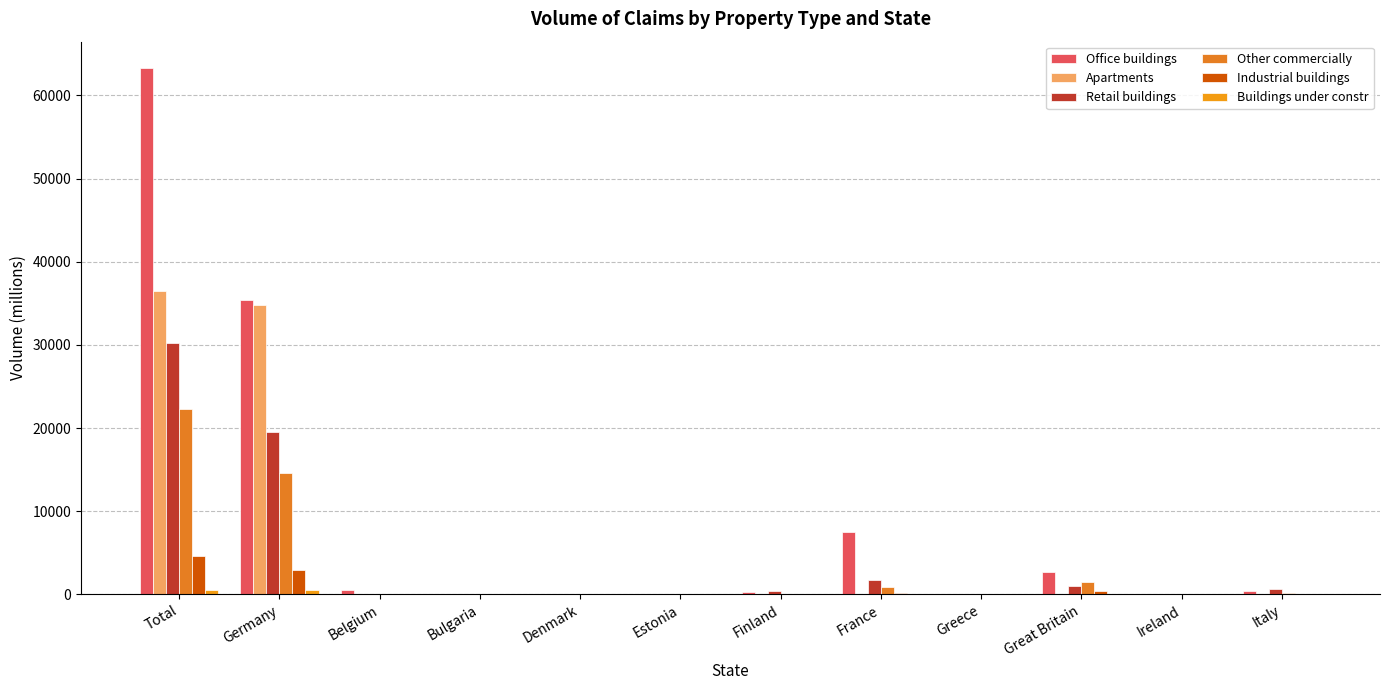

The Apartments series shows 1.0 at France. True or false?

False